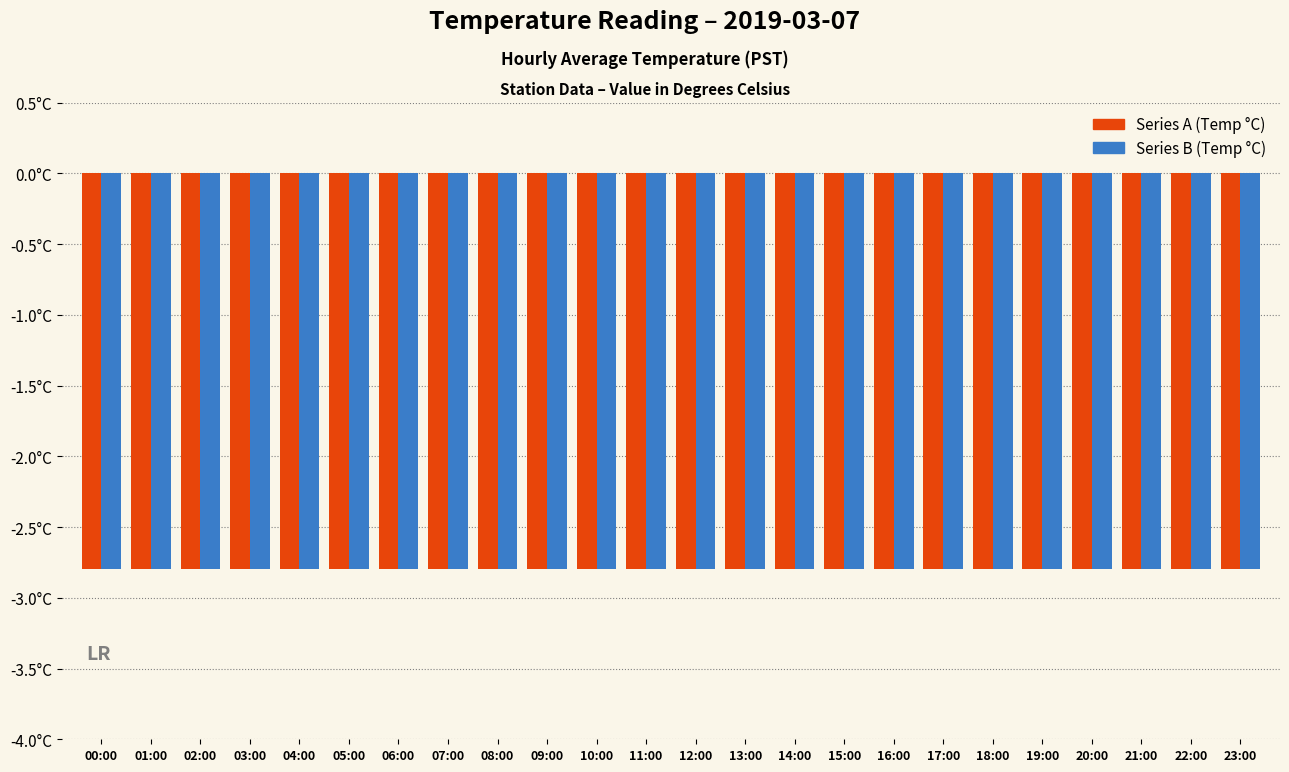

How many bars are there in total?

48